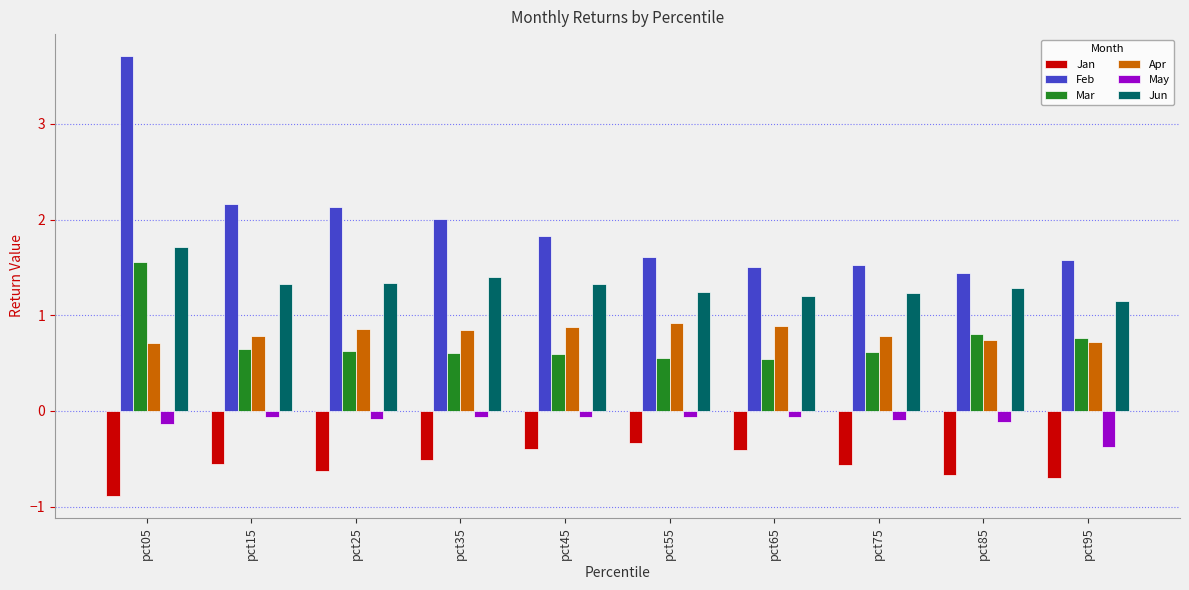

True or false: Mar has a value of 0.5 at pct65.

True